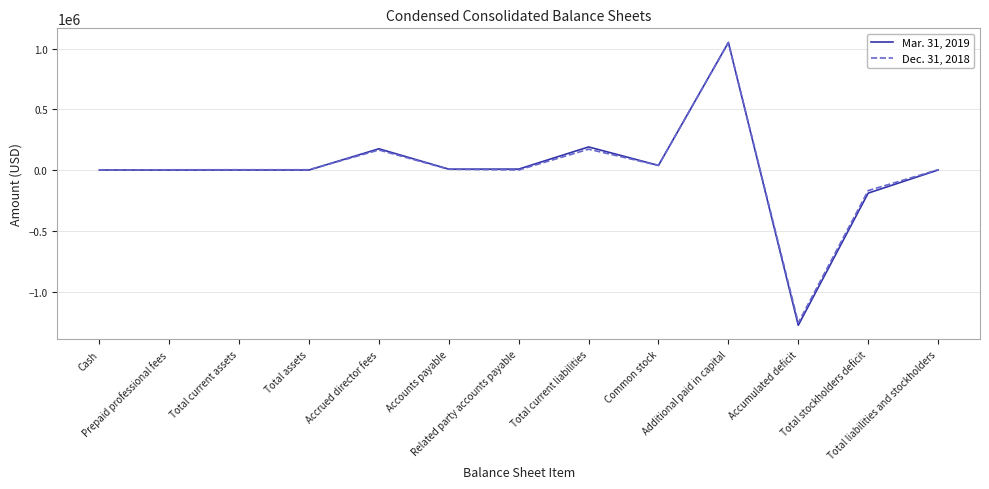

What is the smallest value displayed?

-1277437